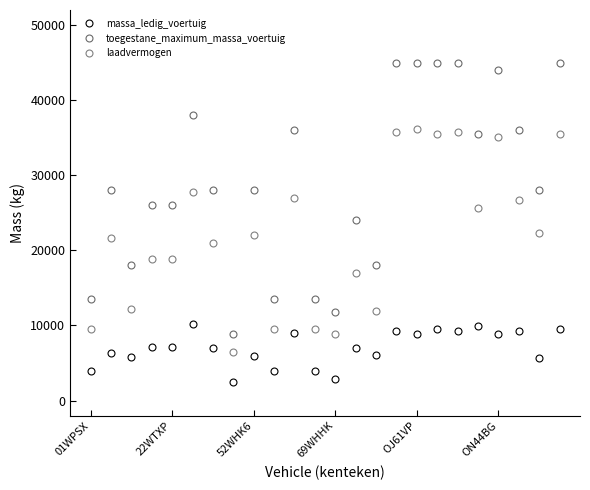

Which series has the largest range (max minus min)?

toegestane_maximum_massa_voertuig